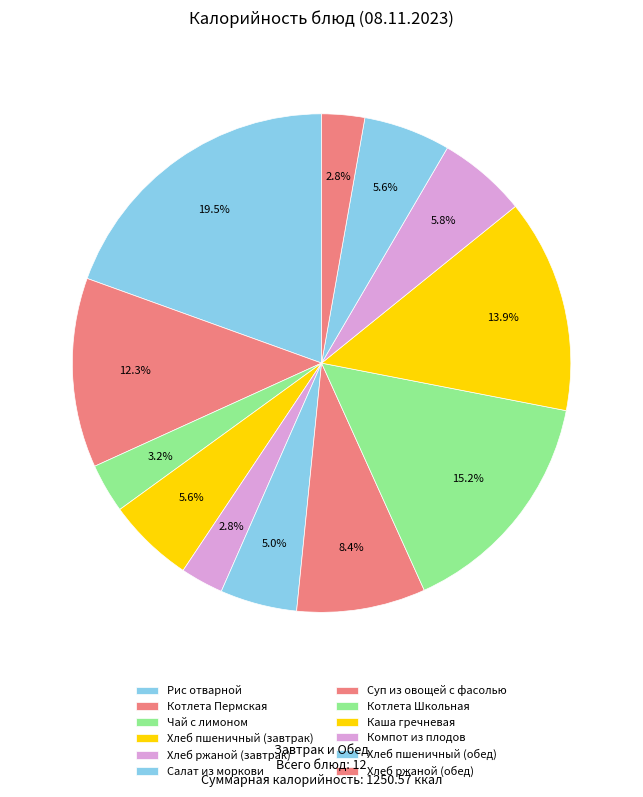

How many slices are in this pie chart?

12